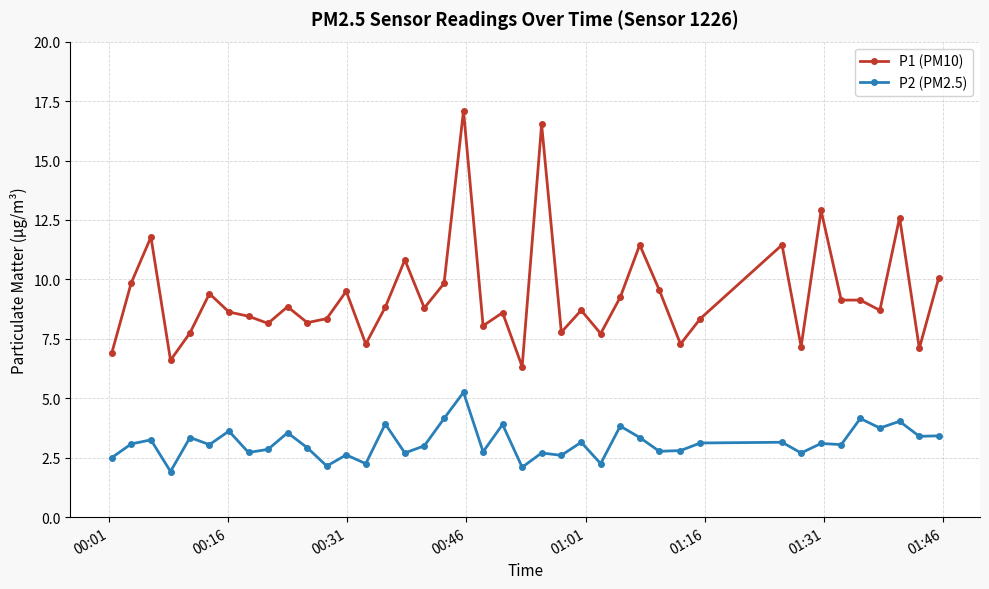

True or false: P1 (PM10) and P2 (PM2.5) intersect in this chart.

False